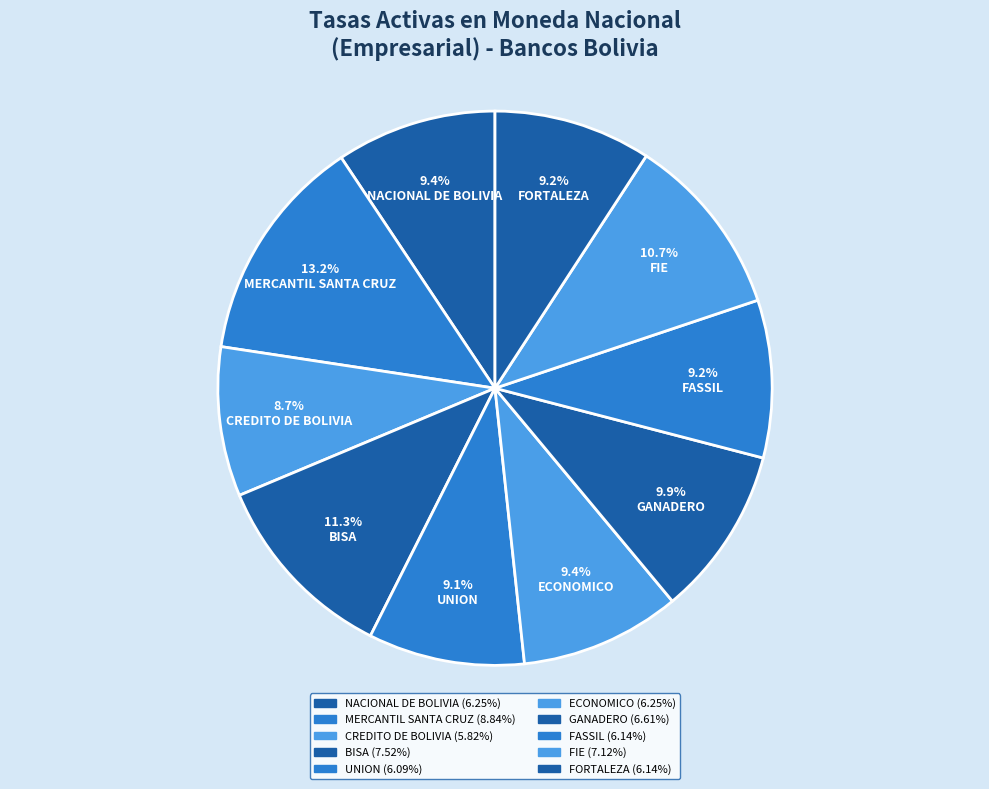

Does any single category account for the majority?

No